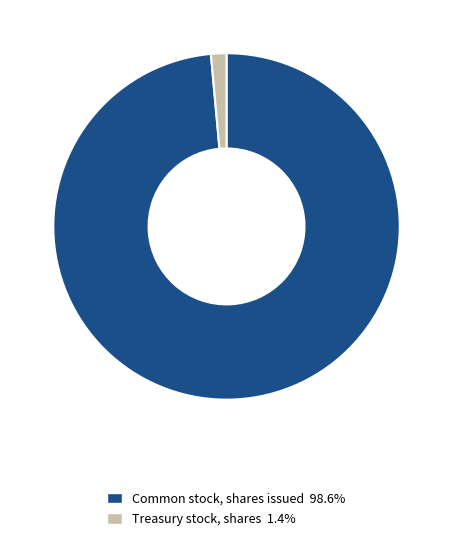

Is there a majority slice in this chart?

Yes